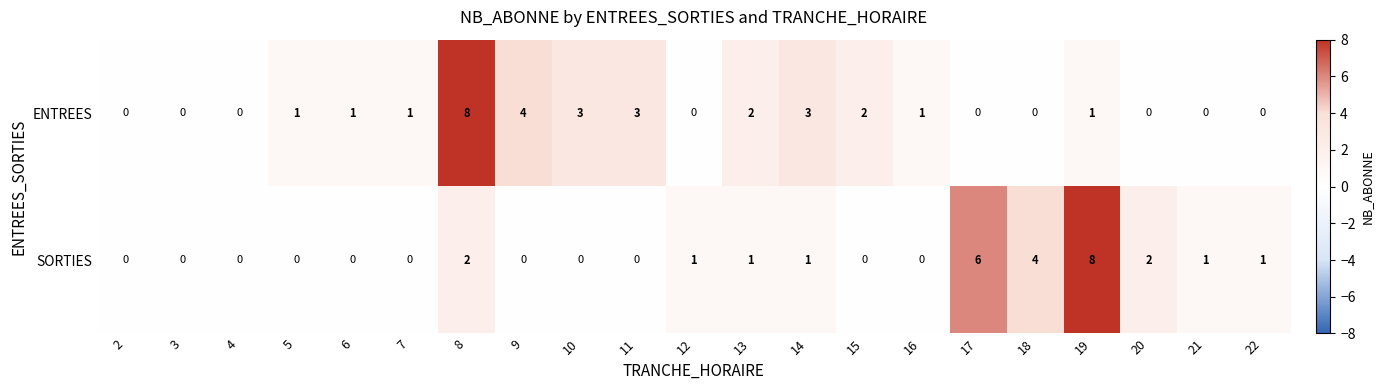

What is the maximum value shown in the chart?

8